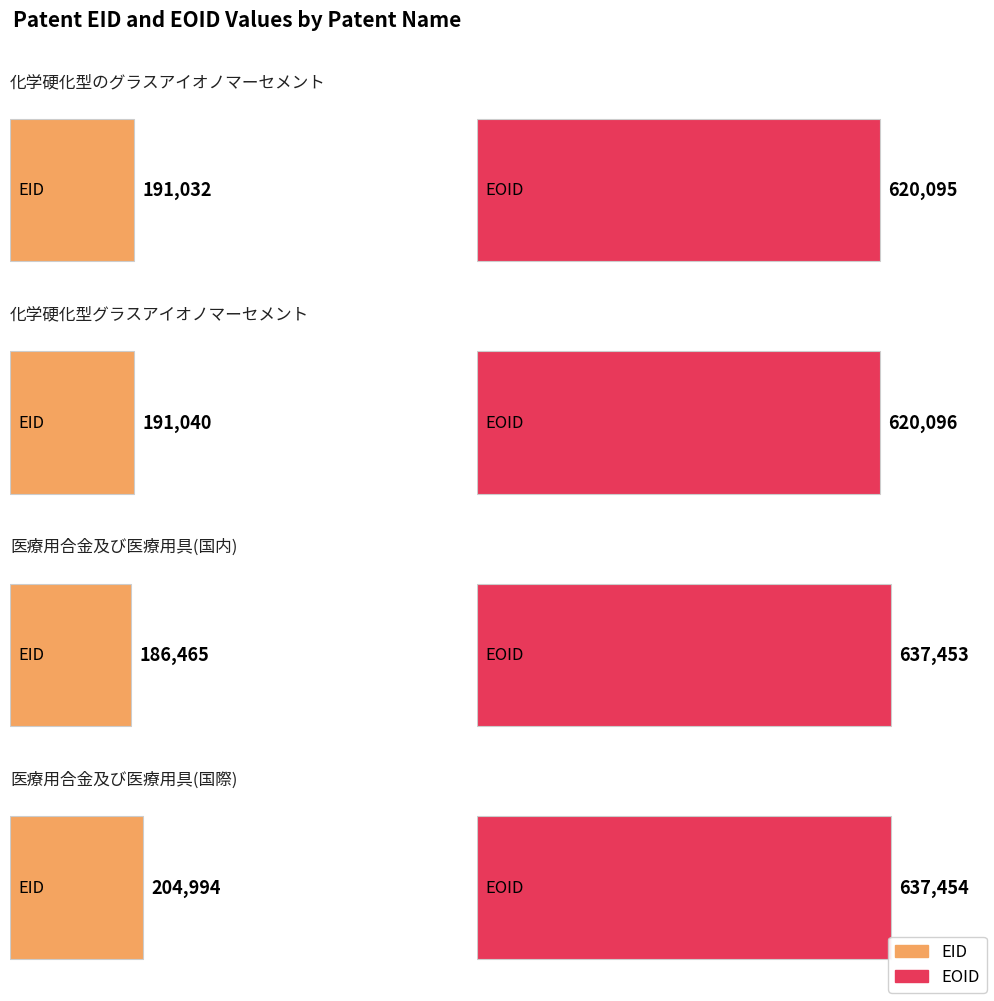

What are all the series names shown in the legend?

EID, EOID